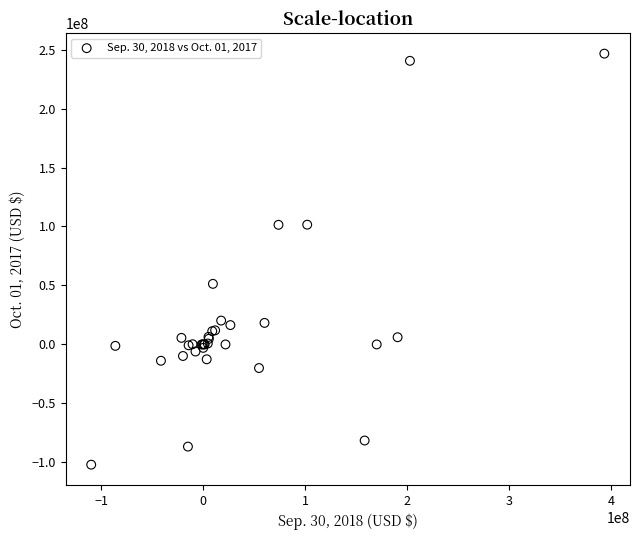

What Y value in the scatter plot is closest to 72311000?

51370000